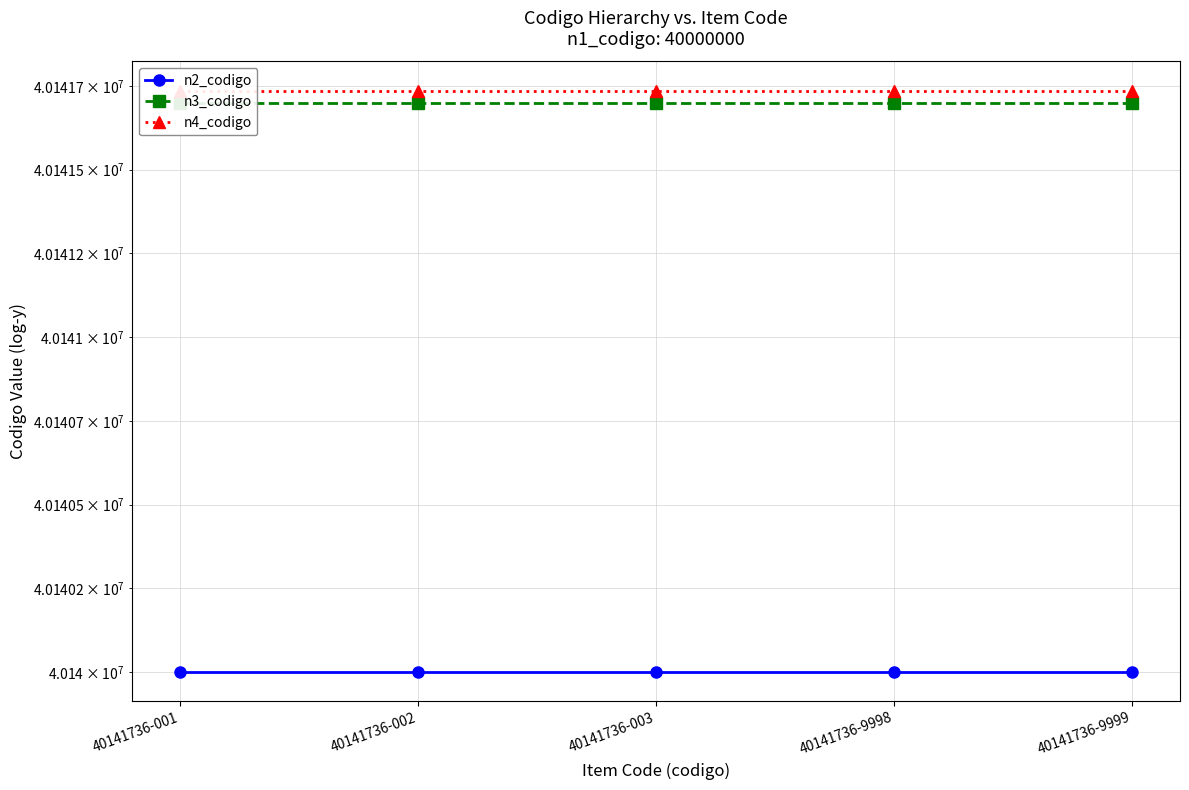

What are all the series names shown in the legend?

n2_codigo, n3_codigo, n4_codigo